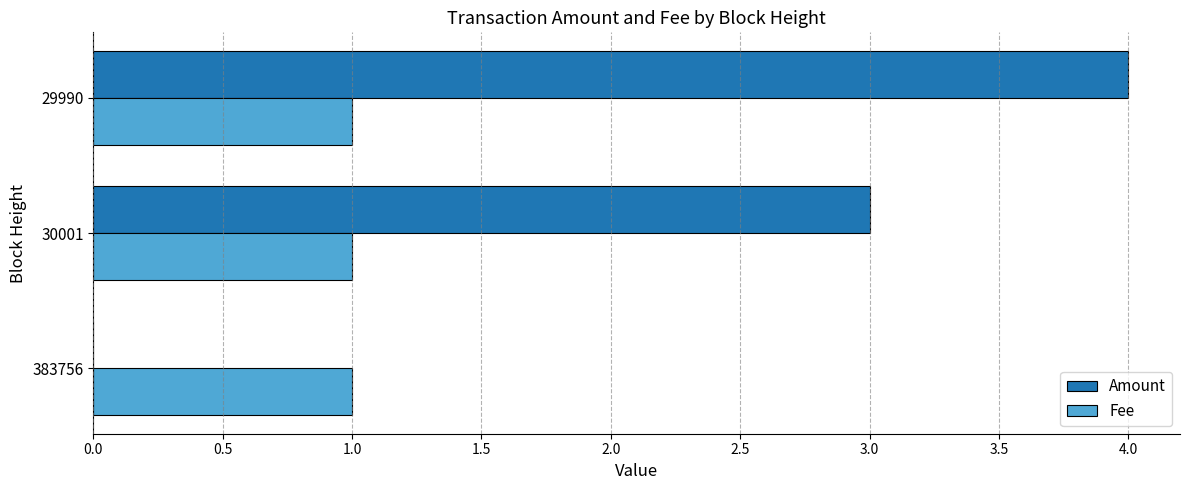

What is the sum of the Amount values at 30001 and 29990?

7